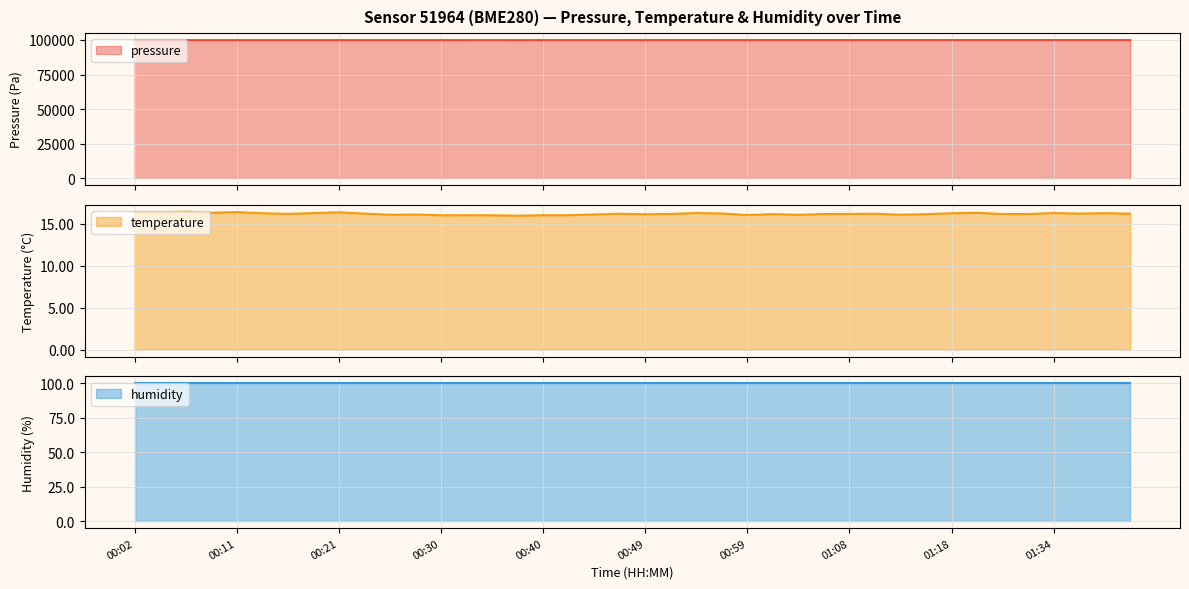

In temperature, how many points are lower than both neighbors (excluding endpoints)?

11